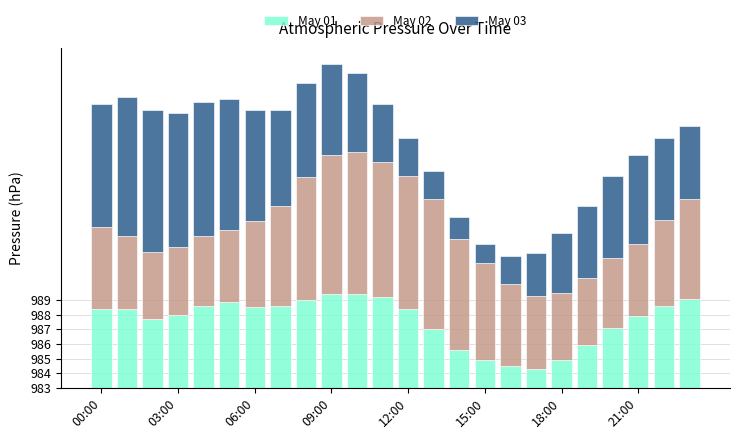

Rank the series by their maximum value, from highest to lowest.

May 02, May 03, May 01